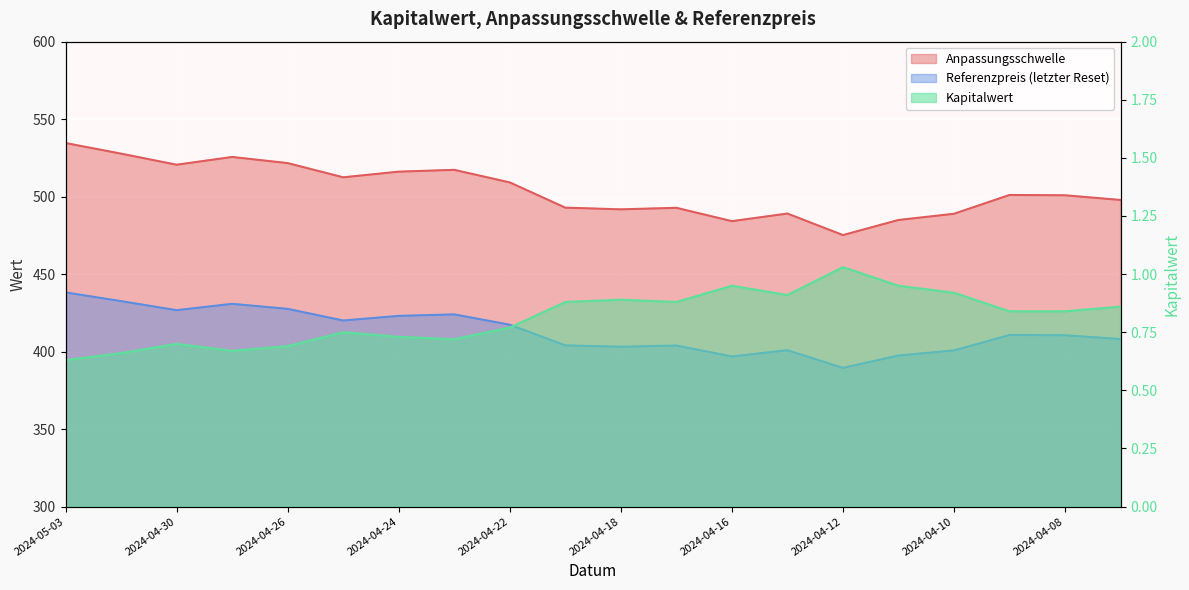

How many interior local peaks does the Kapitalwert series have?

5